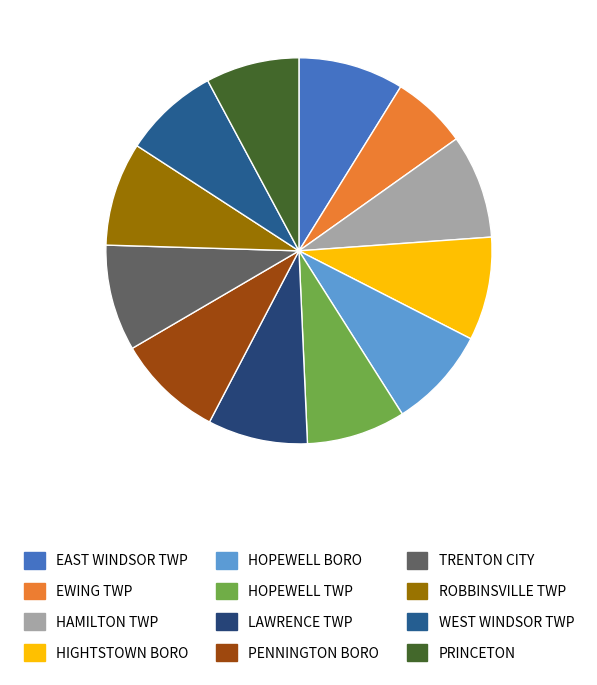

To the nearest percent, what percentage of the pie is EWING TWP?

6%